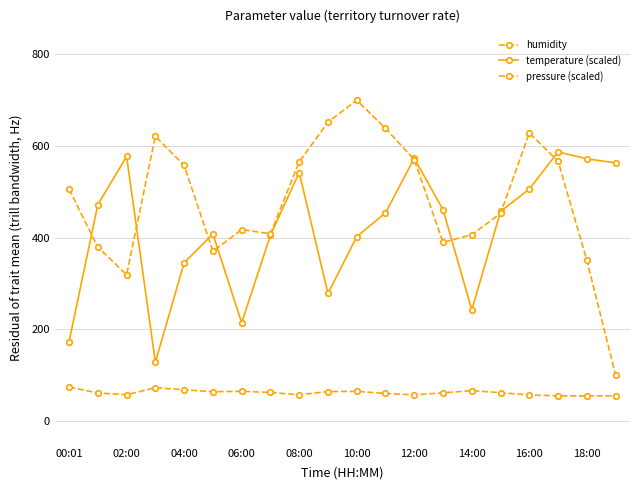

How many lines are shown in the chart?

3